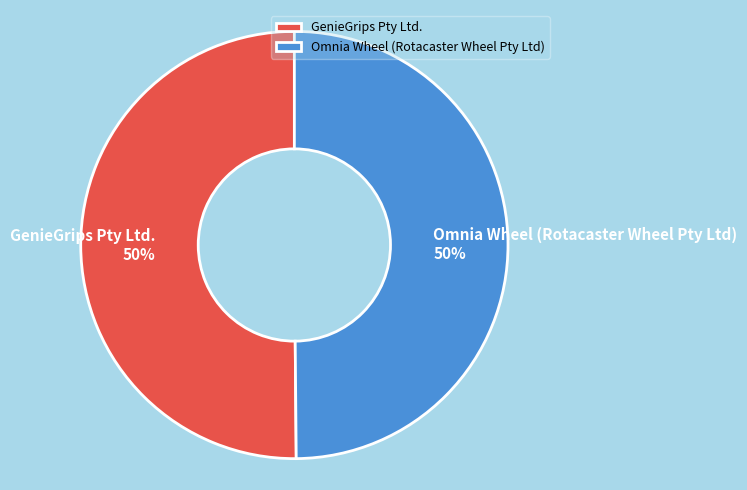

True or false: Omnia Wheel (Rotacaster Wheel Pty Ltd) accounts for 50% of the total.

True